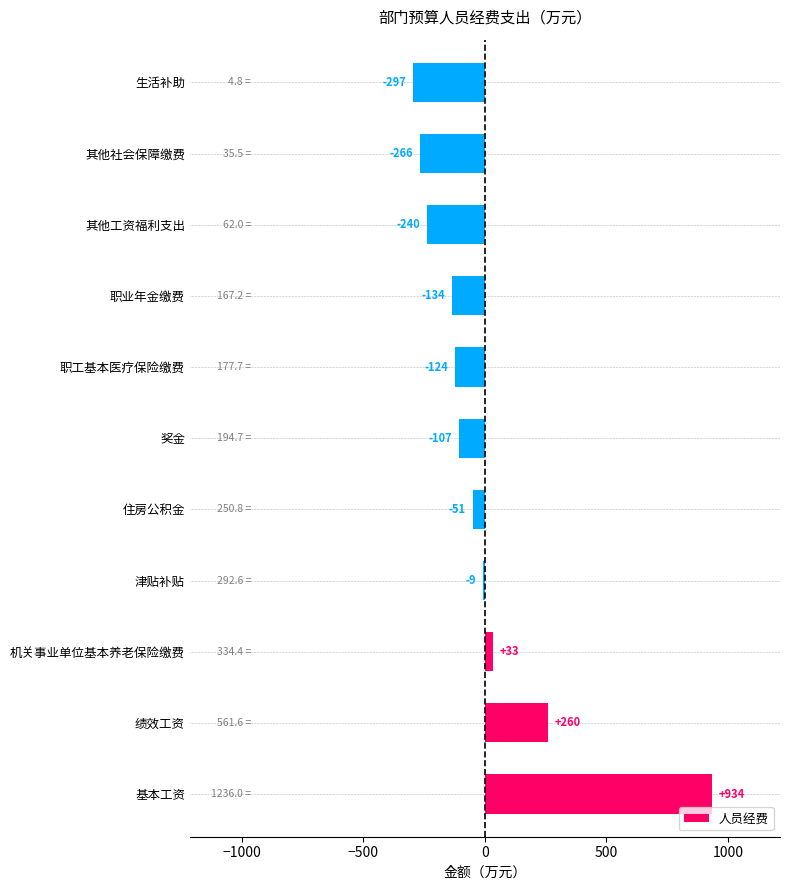

Which has a higher value, 机关事业单位基本养老保险缴费 or 津贴补贴?

机关事业单位基本养老保险缴费